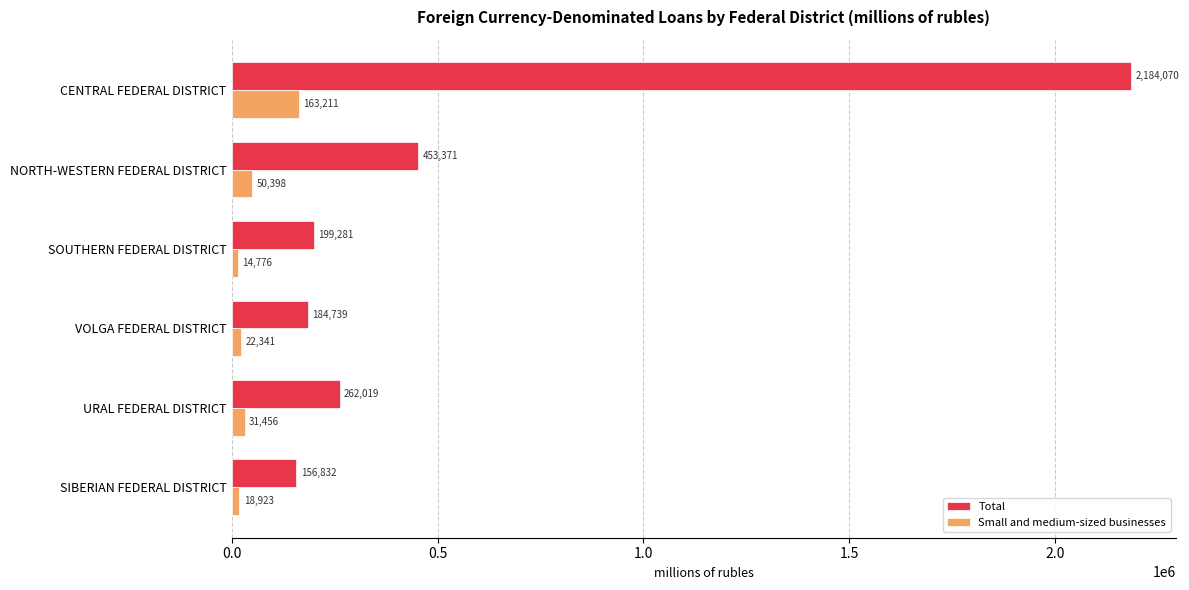

What is the average value of the Small and medium-sized businesses series?

50184